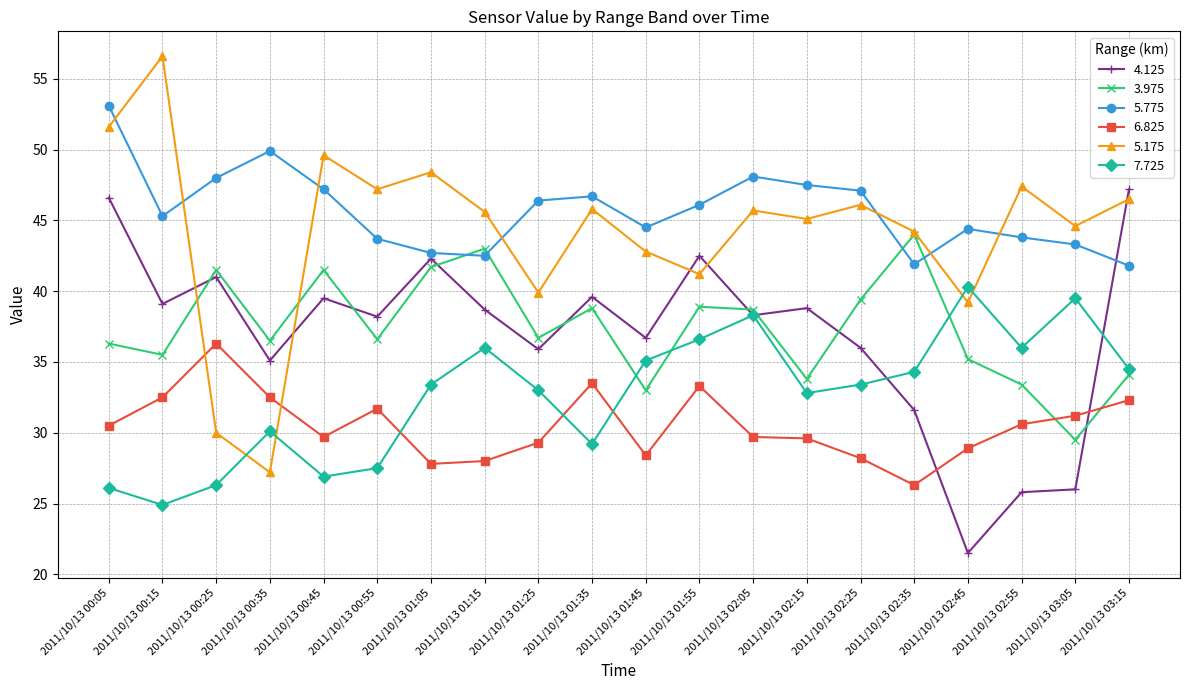

Where is the first local maximum for 5.775?

2011/10/13 00:35